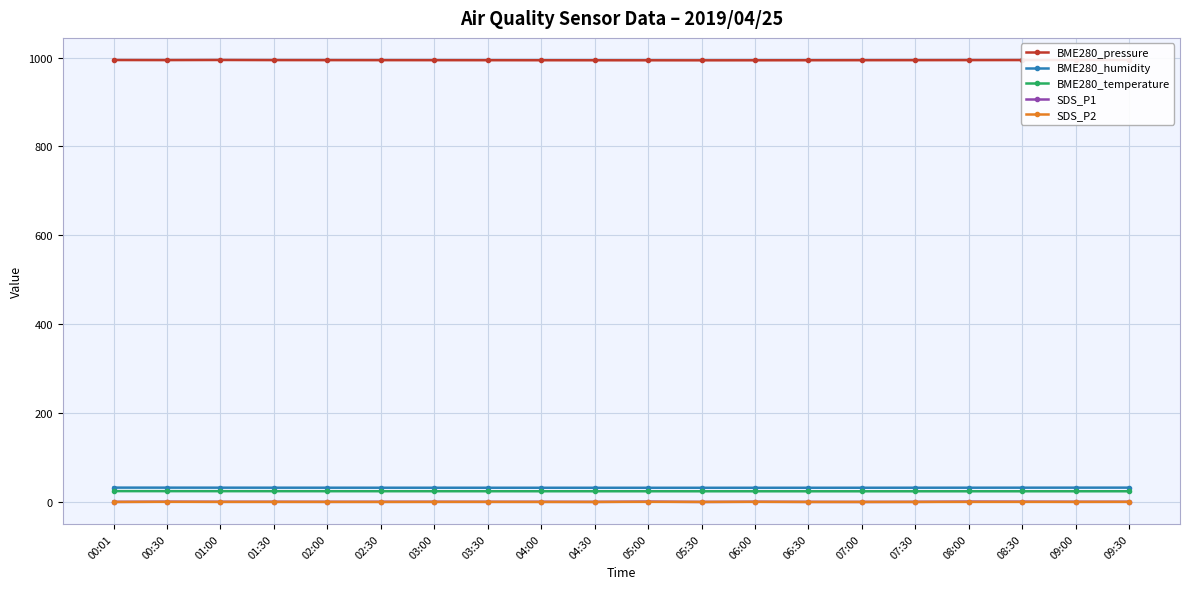

What is the label of the 18th point from the left?

08:30